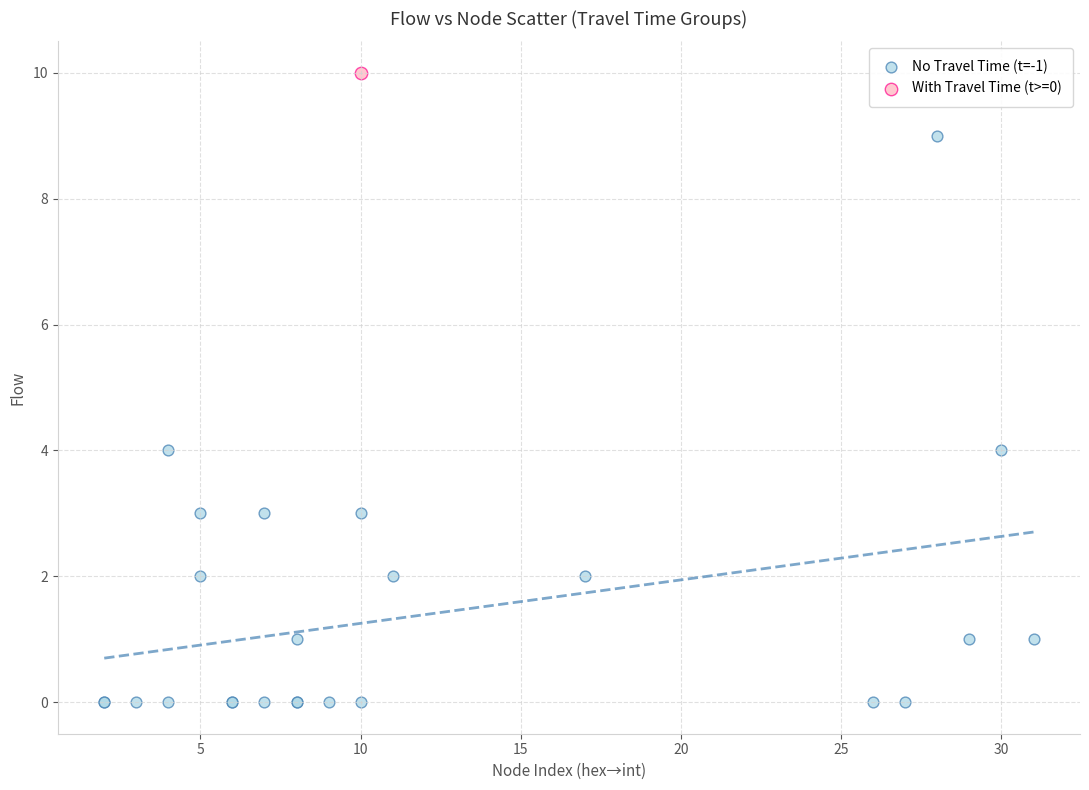

What are all the series names shown in the legend?

No Travel Time (t=-1), With Travel Time (t>=0)